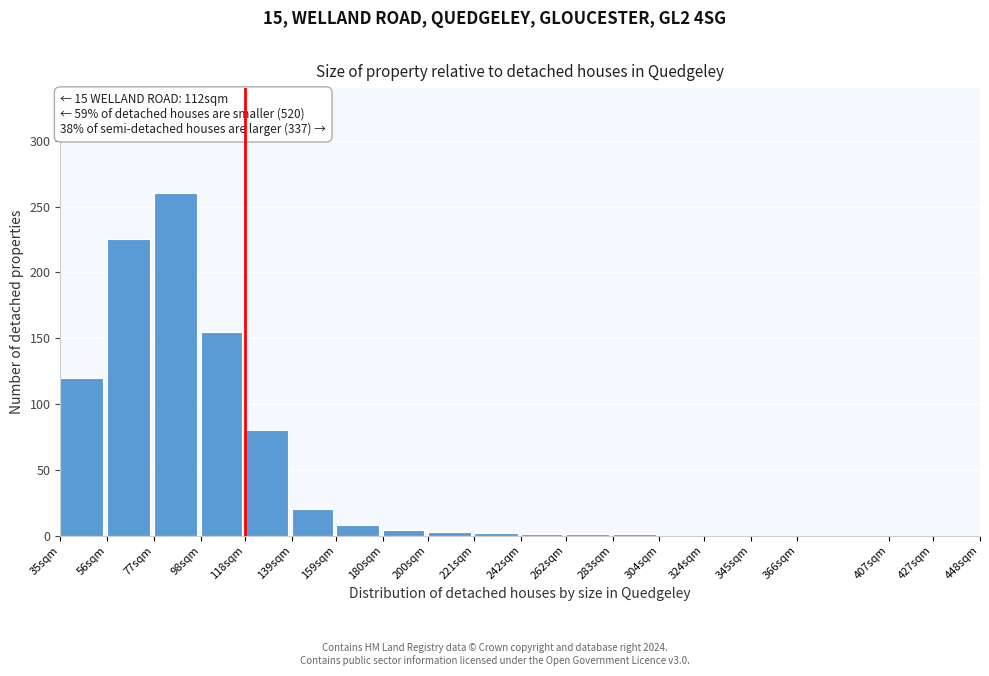

What is the maximum value shown in the chart?

260